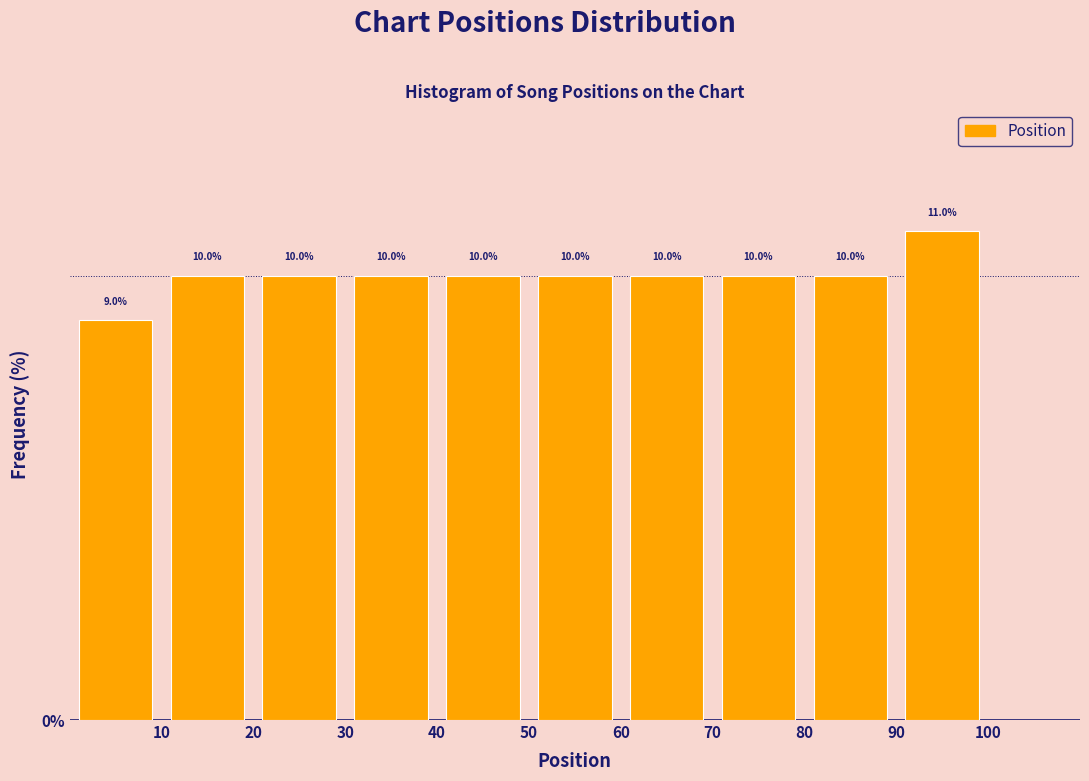

How tall is the bar that spans 30 to 40 on the x-axis?

10.0